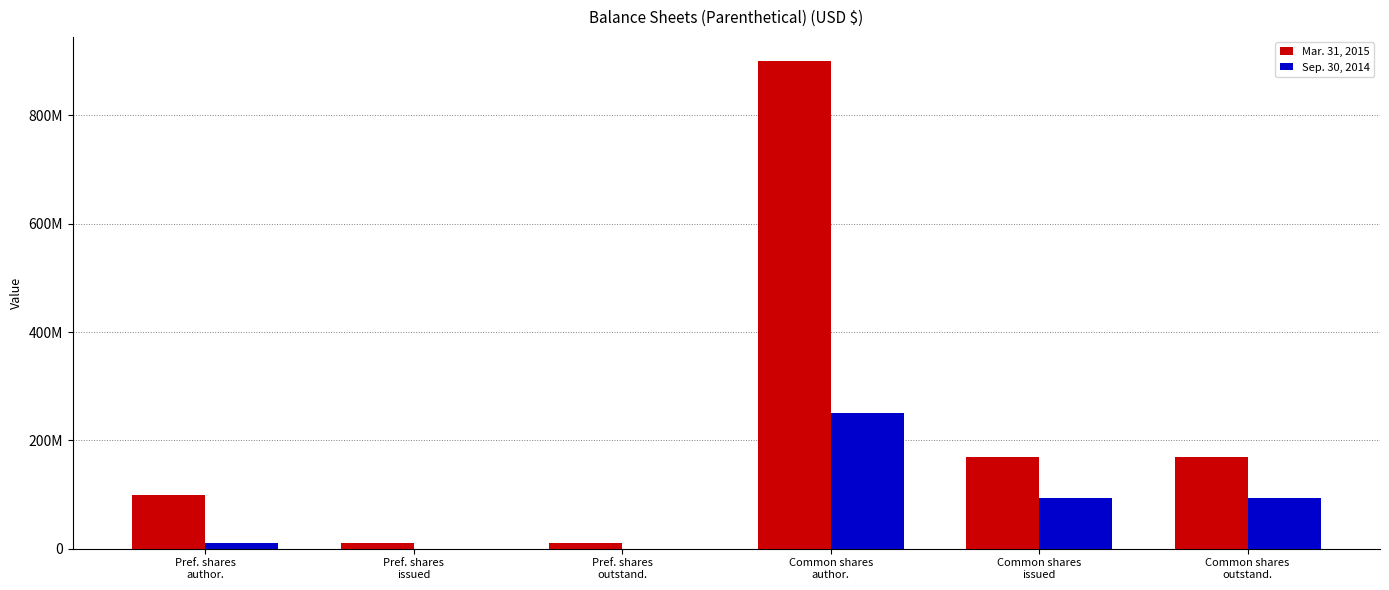

At which label does Mar. 31, 2015 first exceed 169563725?

Common shares
author.